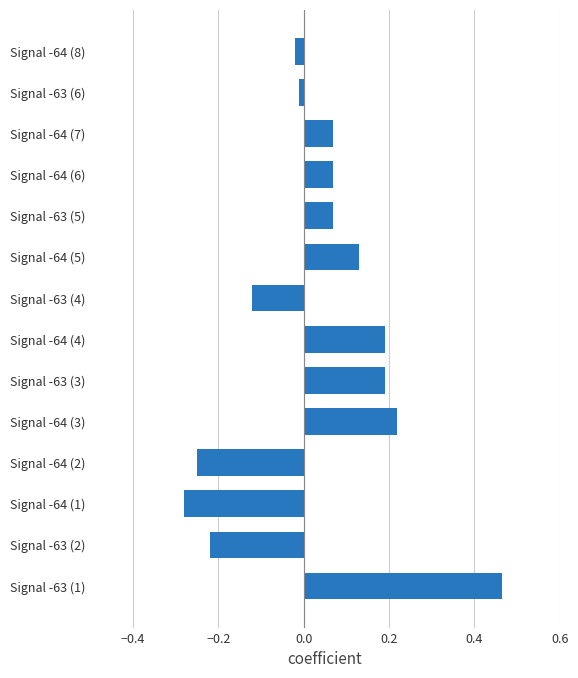

How many values are below 0?

6